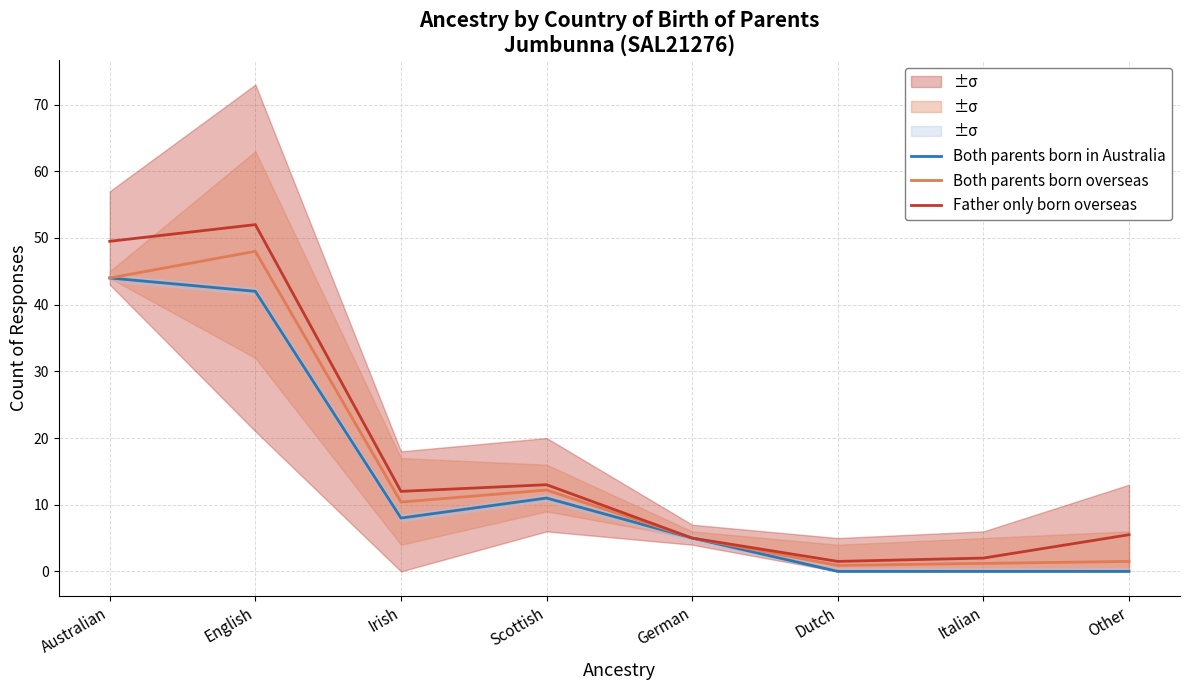

What is the sum of all Both parents born overseas values?

123.2